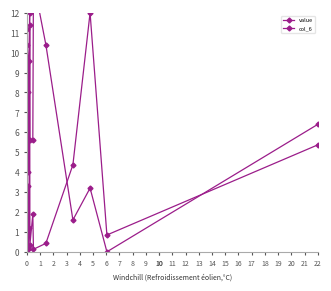

True or false: value and col_6 cross at least once.

True